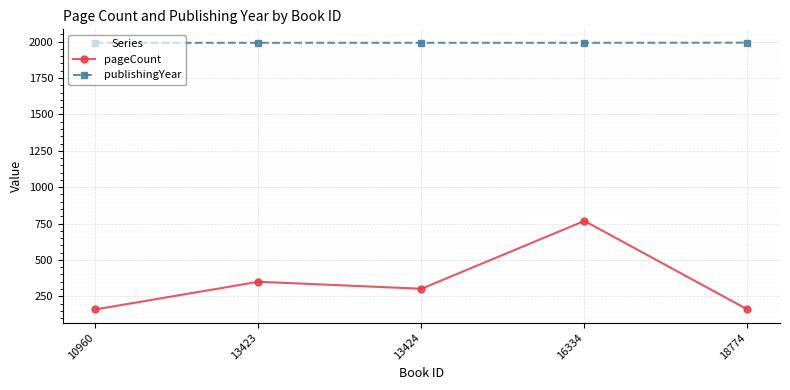

True or false: pageCount has a value of 1376 at 16334.

False